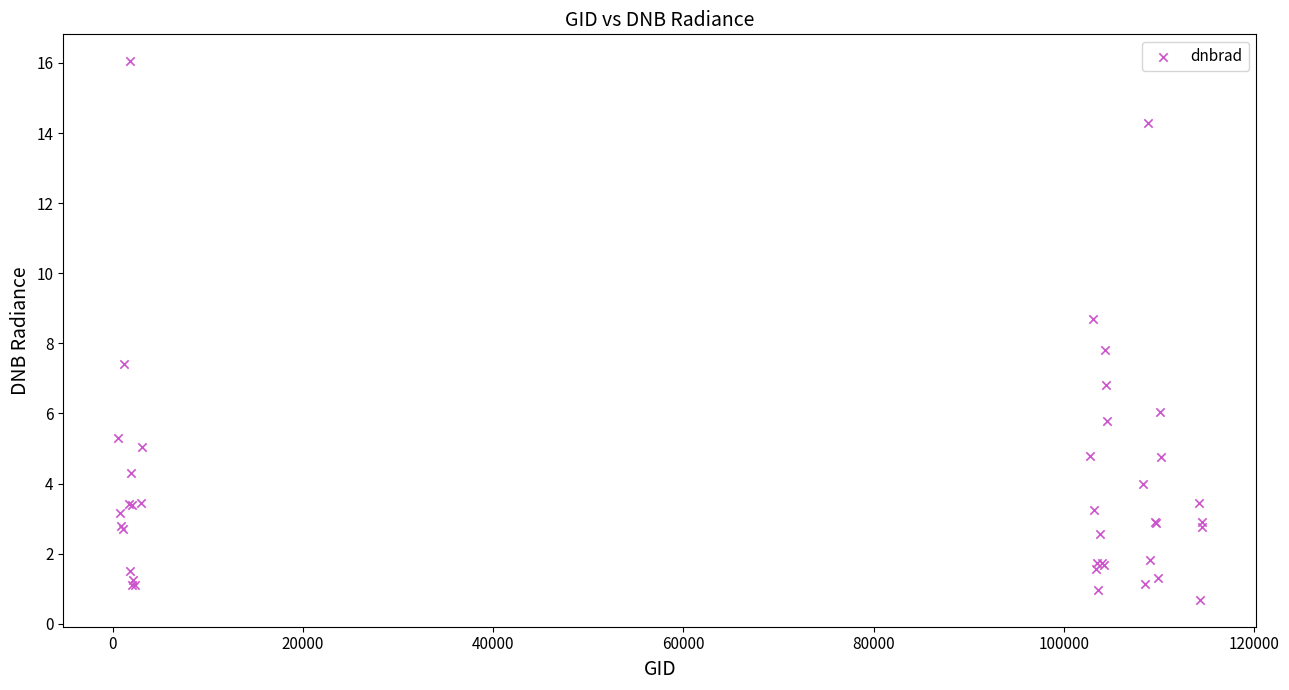

What Y value in the scatter plot is closest to 8?

7.8